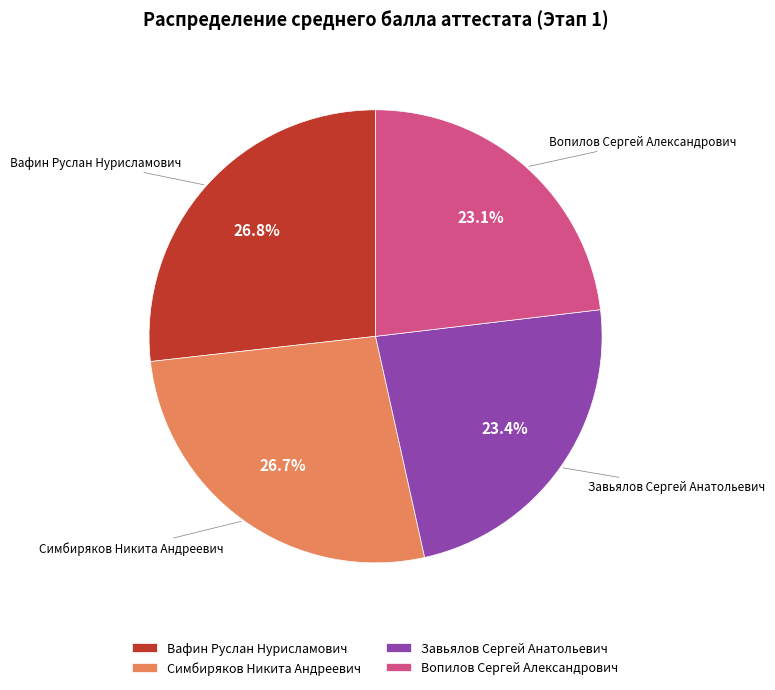

Combined, what portion of the pie is Вопилов Сергей Александрович and Вафин Руслан Нурисламович?

49.9%